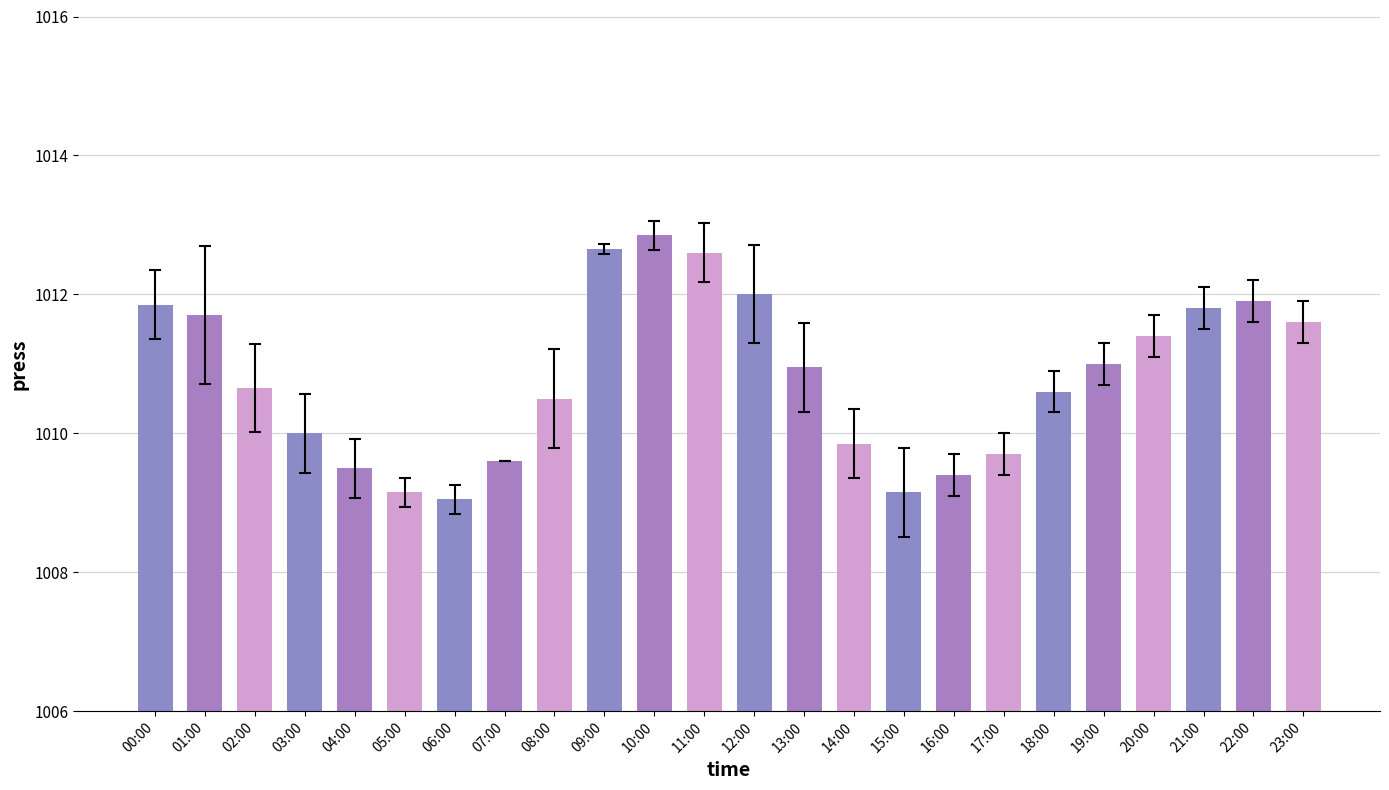

The value at 08:00 is 596.3. True or false?

False